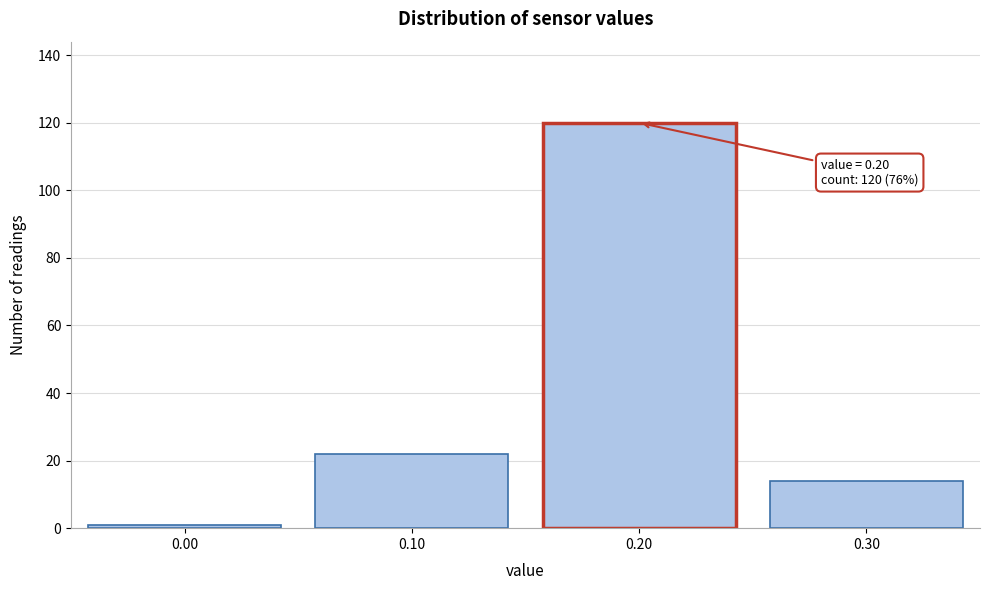

Which range on the x-axis has the tallest bar?

0.15 to 0.25